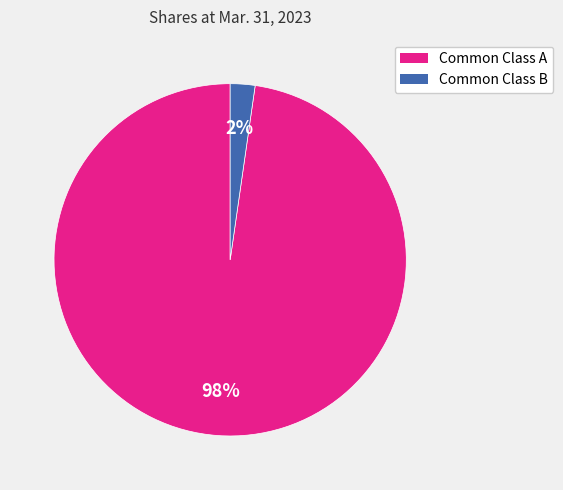

How many slices are in this pie chart?

2